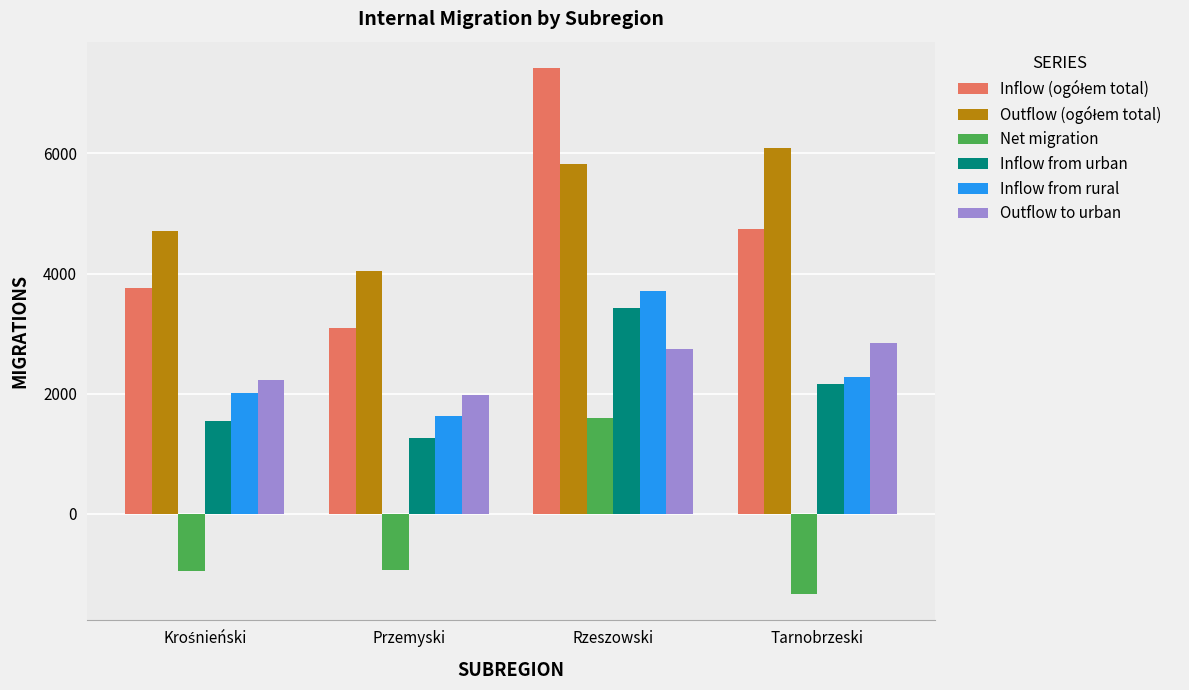

What is the sum of all Inflow from rural values?

9626